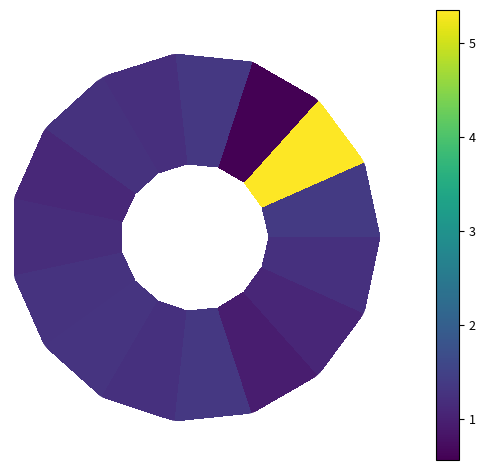

What is the sum of all values?

21.7